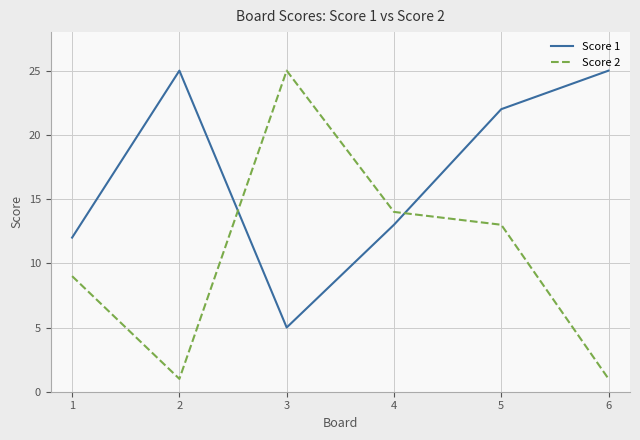

What is the difference between the highest and lowest values at 3?

20